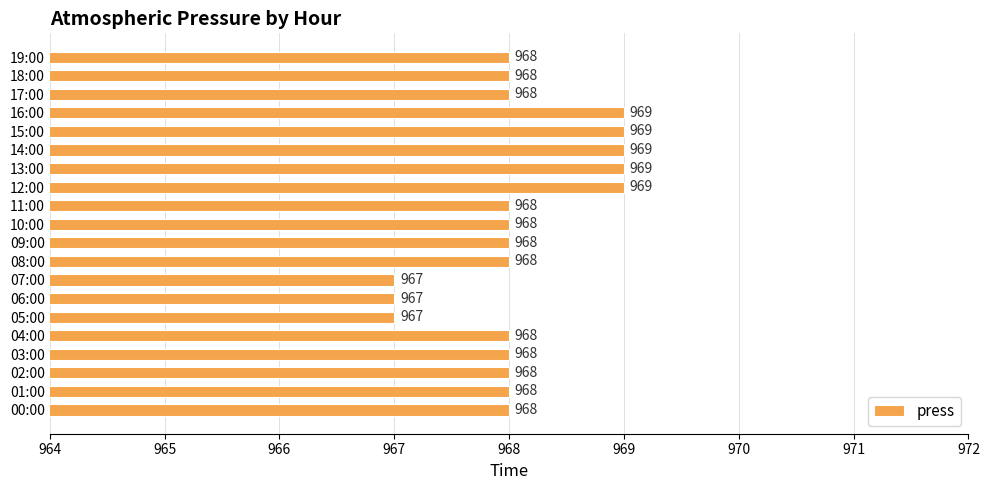

What is the maximum value shown in the chart?

969